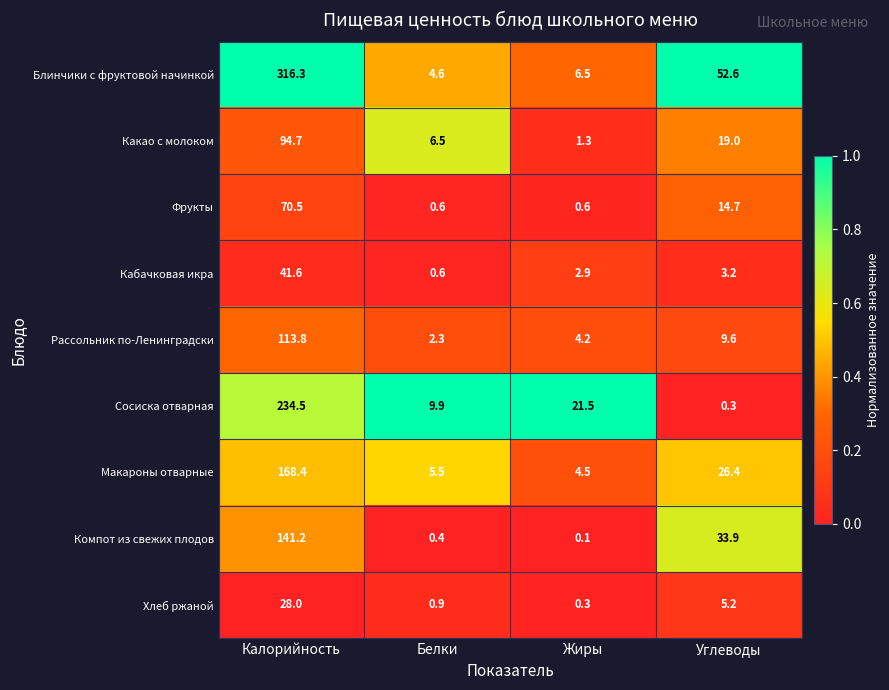

What is the maximum value shown in the chart?

316.3